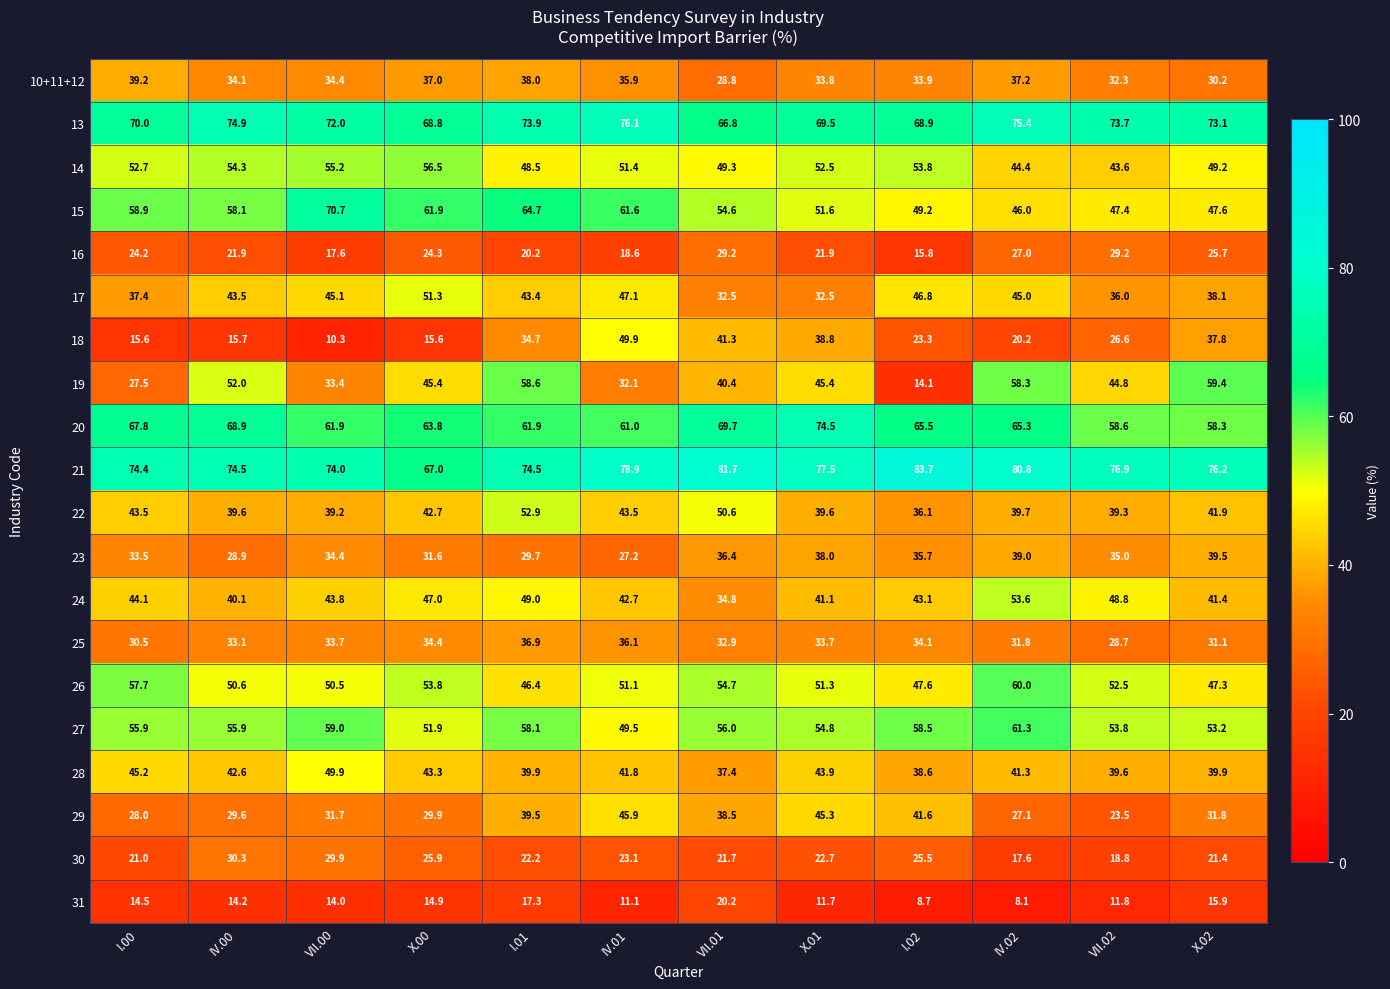

The value of 31 at I.02 is 8.7. True or false?

True